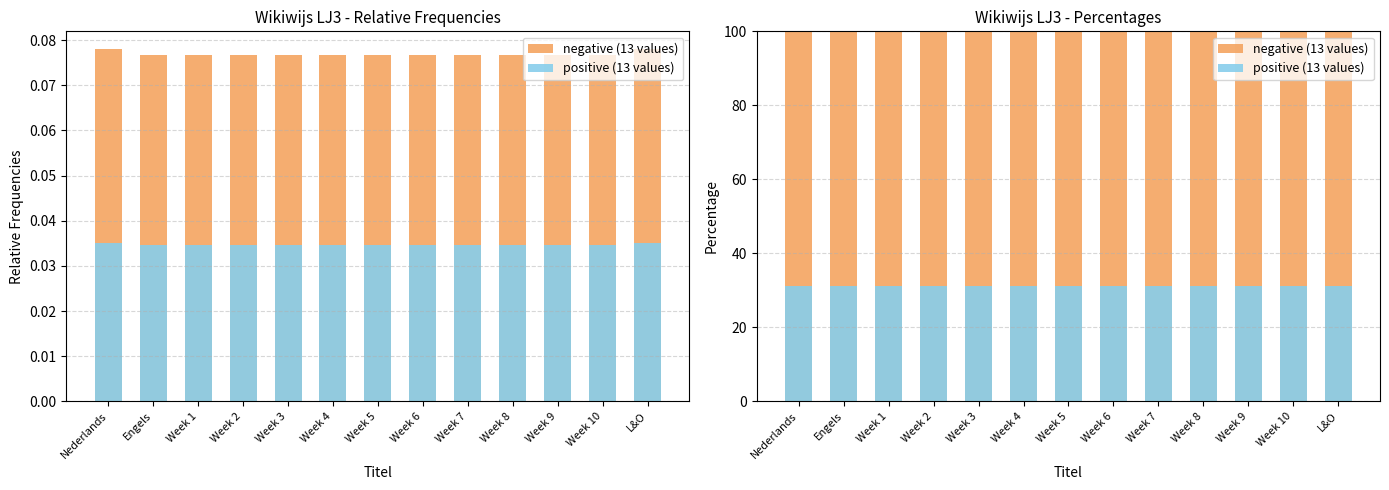

Which series changed the most between Week 3 and Week 10?

positive (13 values)